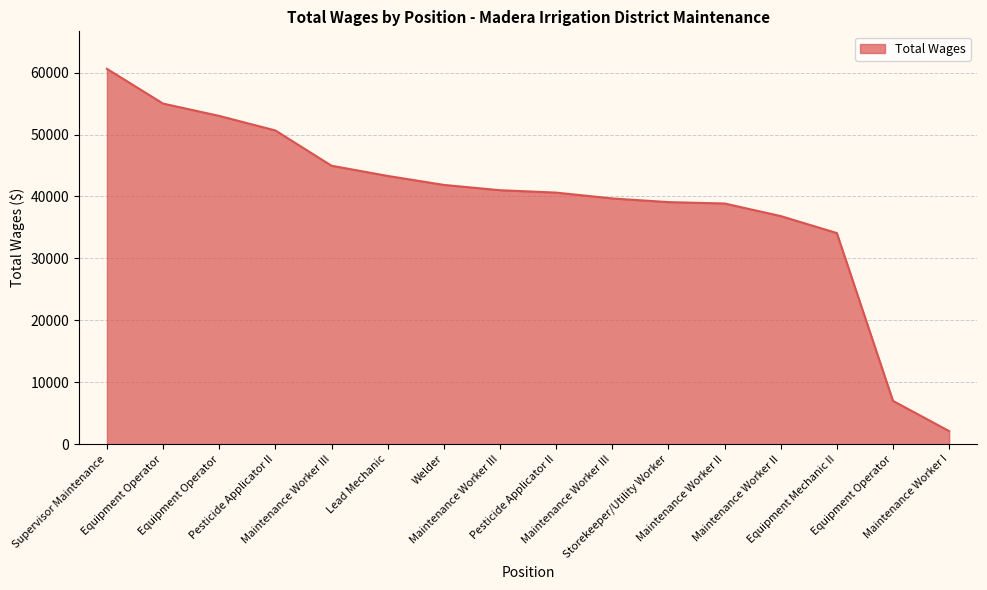

Rank the categories by value from highest to lowest.

Supervisor Maintenance, Equipment Operator, Equipment Operator, Pesticide Applicator II, Maintenance Worker III, Lead Mechanic, Welder, Maintenance Worker III, Pesticide Applicator II, Maintenance Worker III, Storekeeper/Utility Worker, Maintenance Worker II, Maintenance Worker II, Equipment Mechanic II, Equipment Operator, Maintenance Worker I